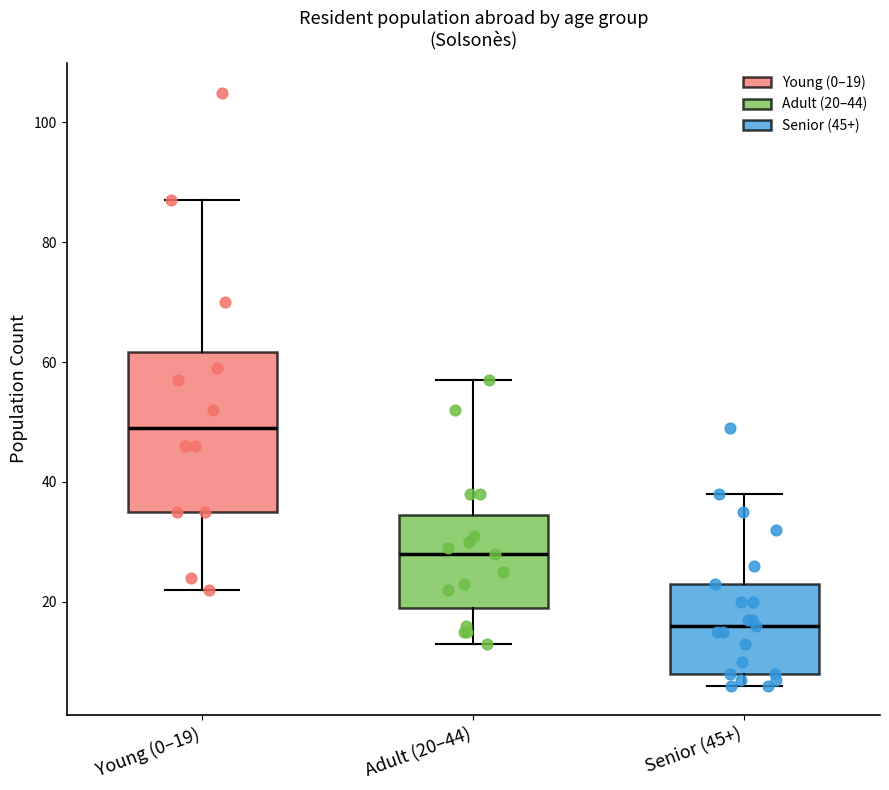

Reading left to right, read every box against the y-axis: the position of its median line, the range the box covers, and the ends of its whiskers. The values are not printed on the chart, so give them approximately, as read against the axis.

Young (0–19): median 50, box 36 to 62, whiskers 22 to 88
Adult (20–44): median 28, box 20 to 34, whiskers 14 to 58
Senior (45+): median 16, box 8 to 24, whiskers 6 to 38